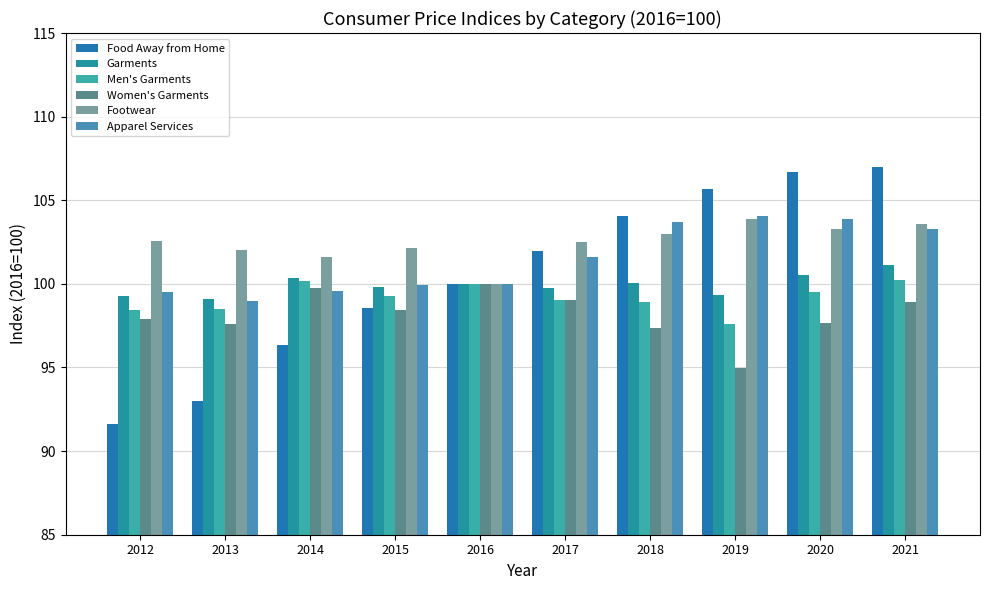

How many bars are there in each group?

6